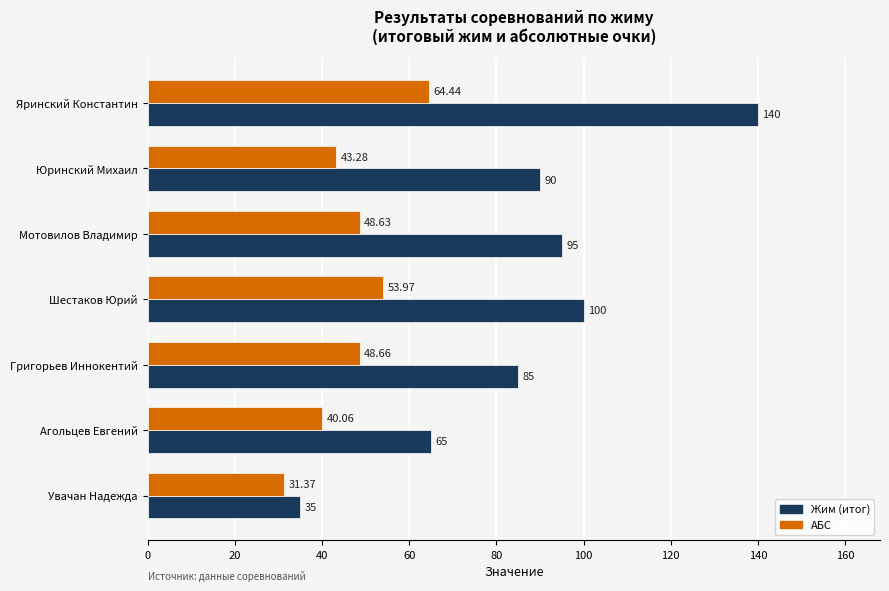

What is the minimum value for АБС?

31.4